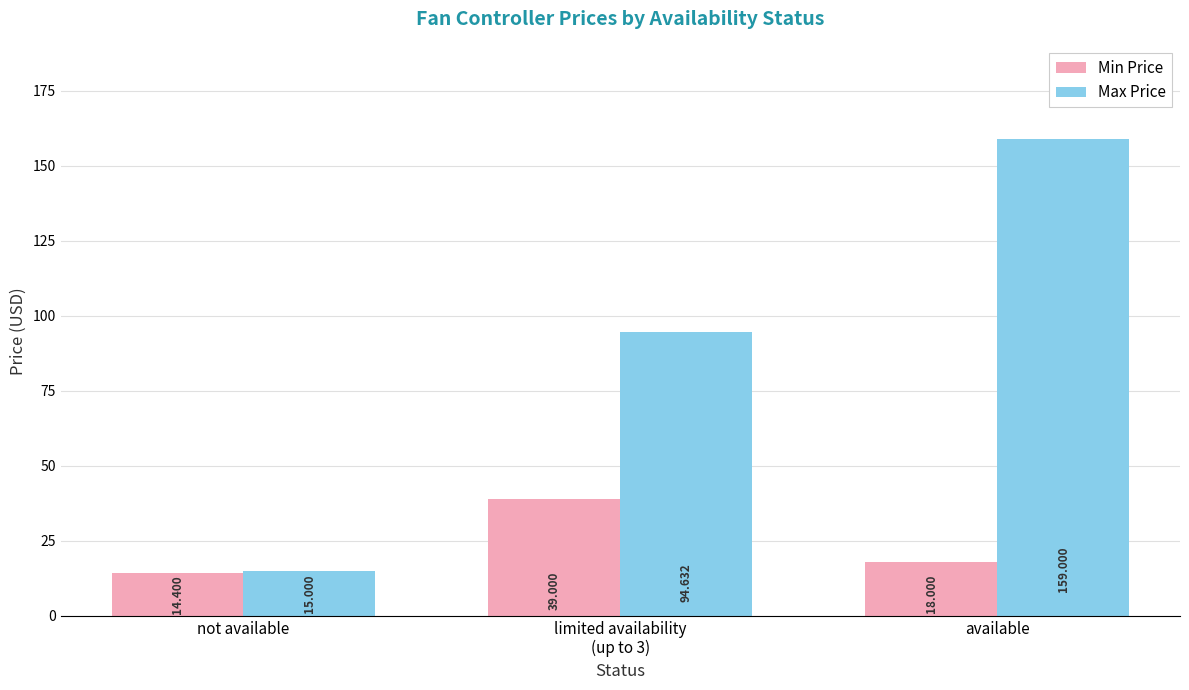

How many bars are there in total?

6